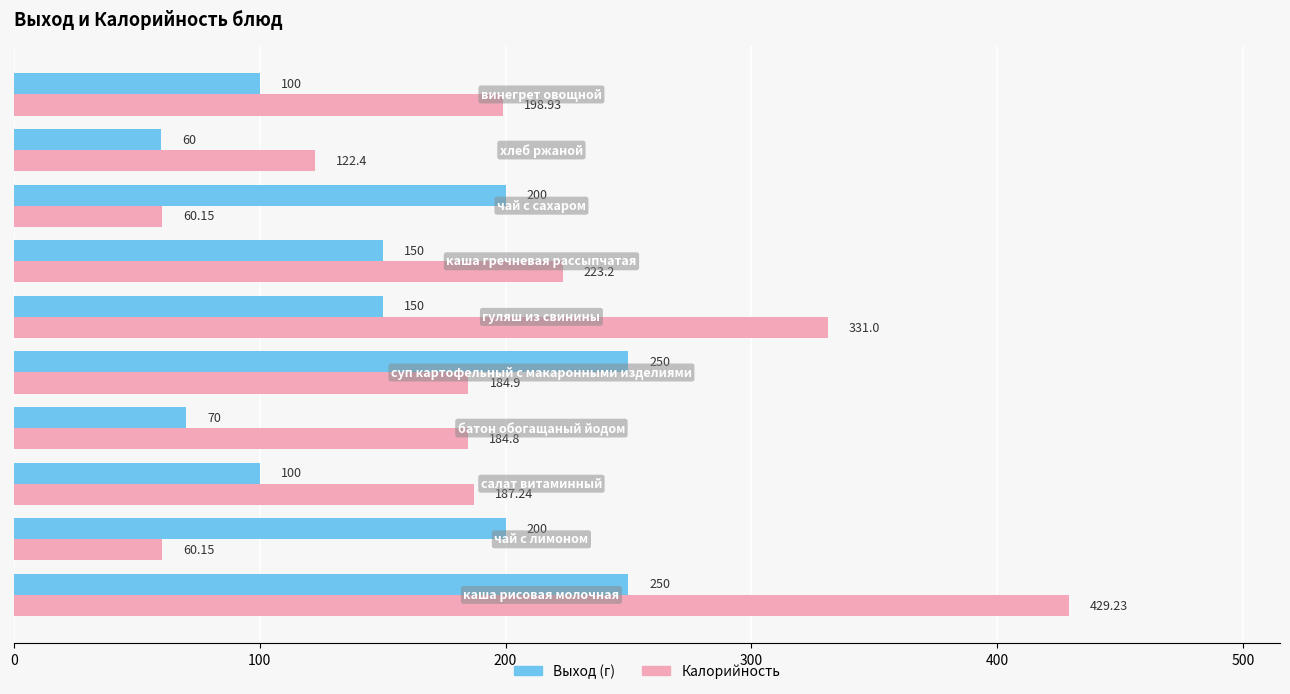

List the series in order of their overall mean, lowest first.

Выход (г), Калорийность